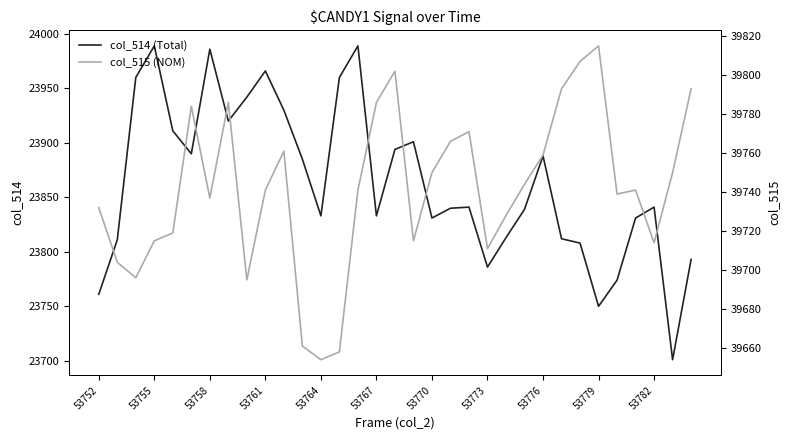

The col_514 (Total) series shows 23901 at 17. True or false?

True